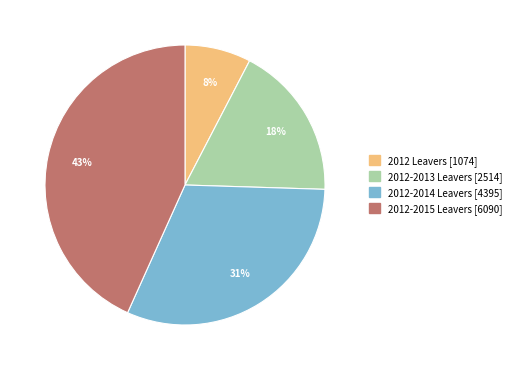

Which has a higher value, 2012-2014 Leavers [4395] or 2012-2015 Leavers [6090]?

2012-2015 Leavers [6090]